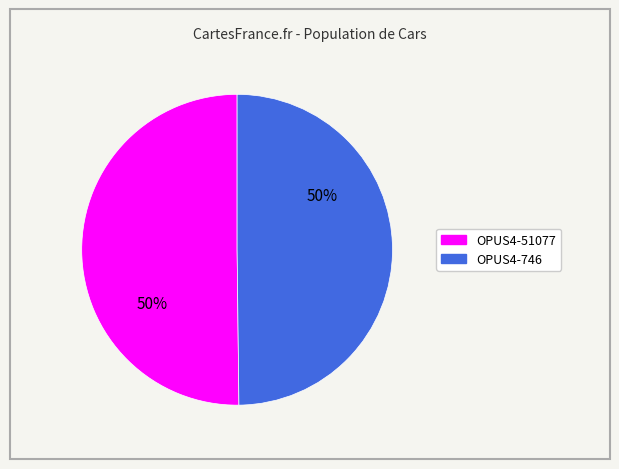

What is the ratio of the value at OPUS4-51077 to the value at OPUS4-746?

1.0